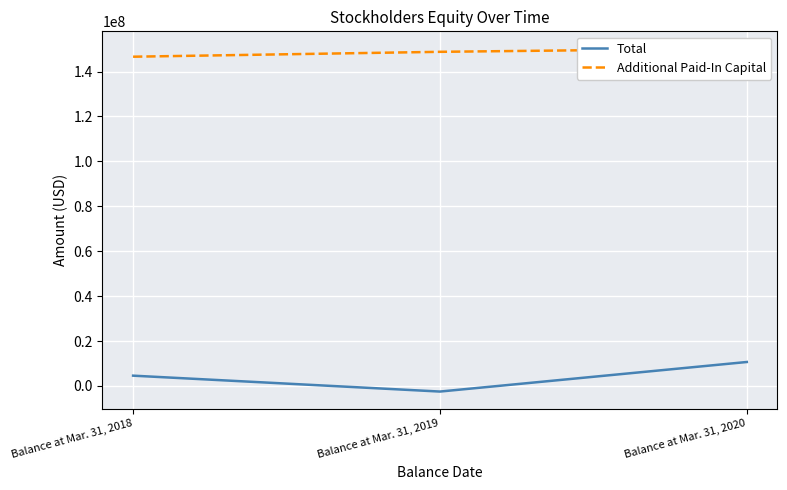

Reading right to left, extract all data points from this chart.

Total: Balance at Mar. 31, 2020=10655821	Balance at Mar. 31, 2019=-2507864	Balance at Mar. 31, 2018=4571552
Additional Paid-In Capital: Balance at Mar. 31, 2020=150264605	Balance at Mar. 31, 2019=148780087	Balance at Mar. 31, 2018=146602502